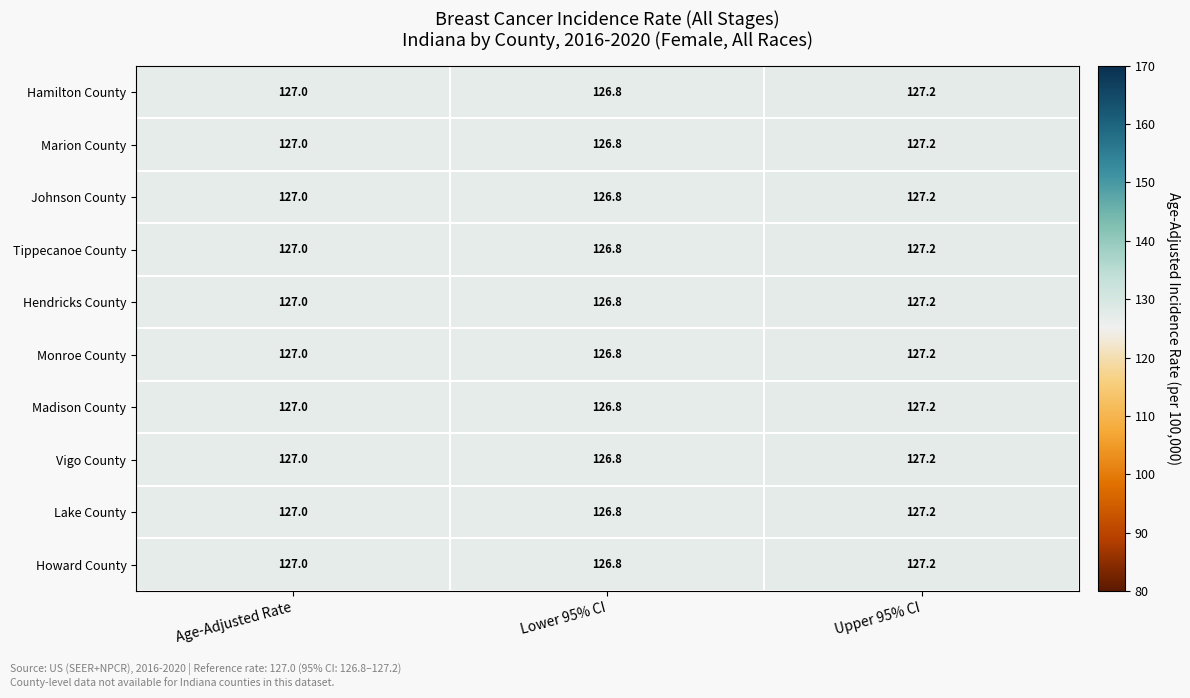

At which category is the sum across all series the highest?

Upper 95% CI